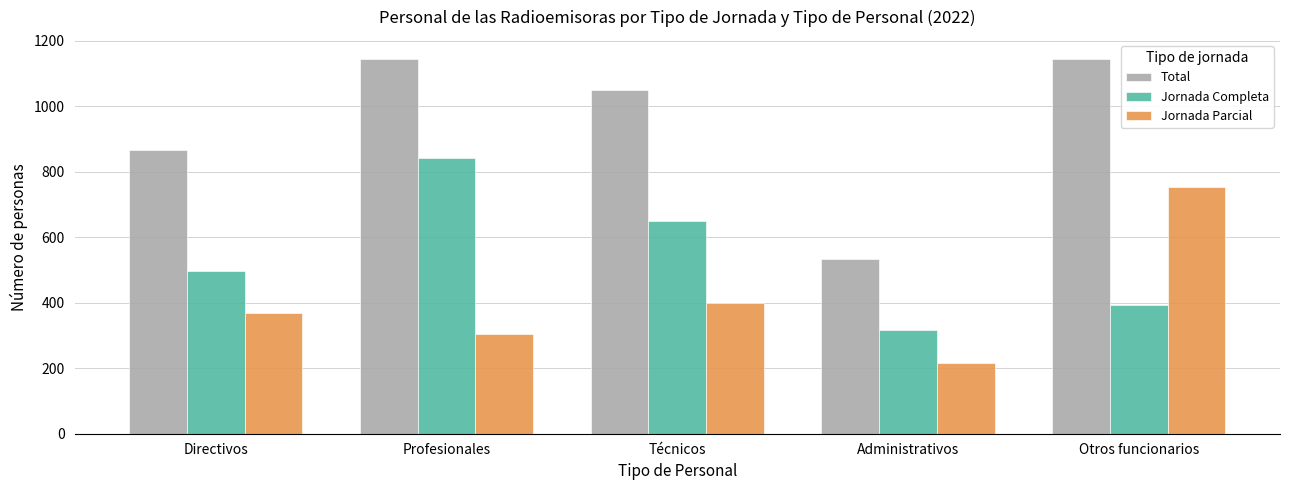

Are the bars horizontal?

No